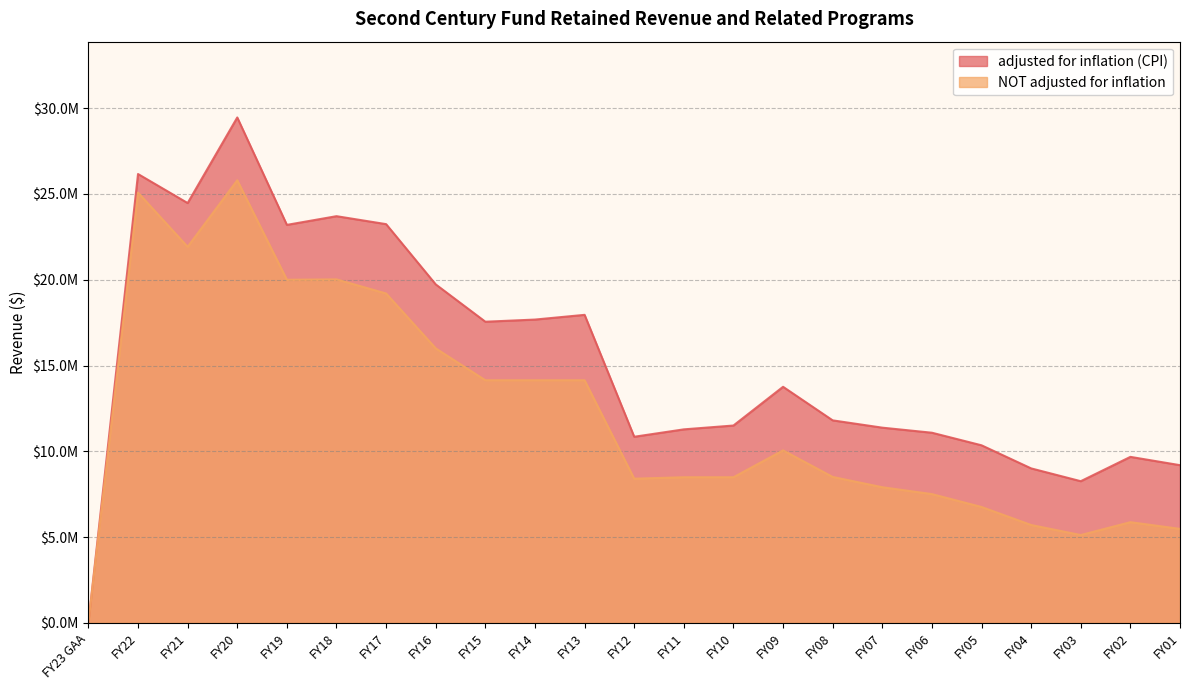

What is the difference between the highest and lowest values at FY02?

3807243